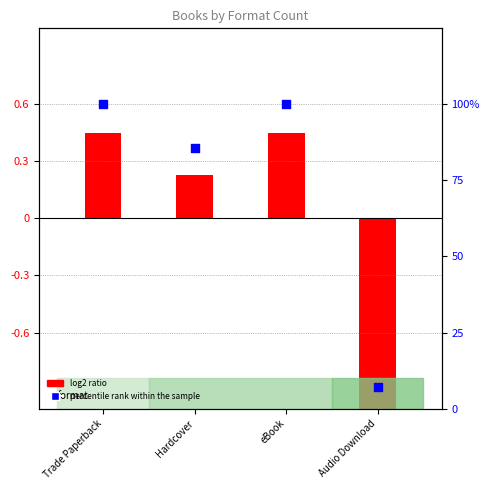

Is the value of log2 ratio at Hardcover greater than the value of percentile rank within the sample at Audio Download?

No